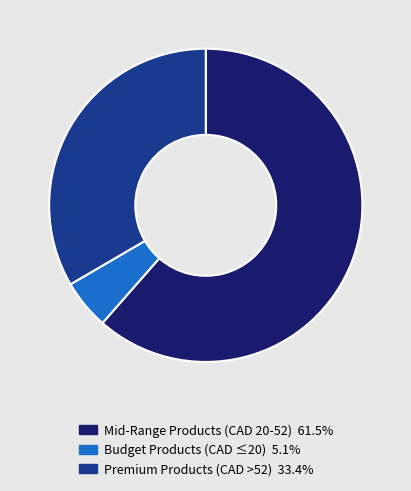

Is there any slice that represents more than half of the pie?

Yes